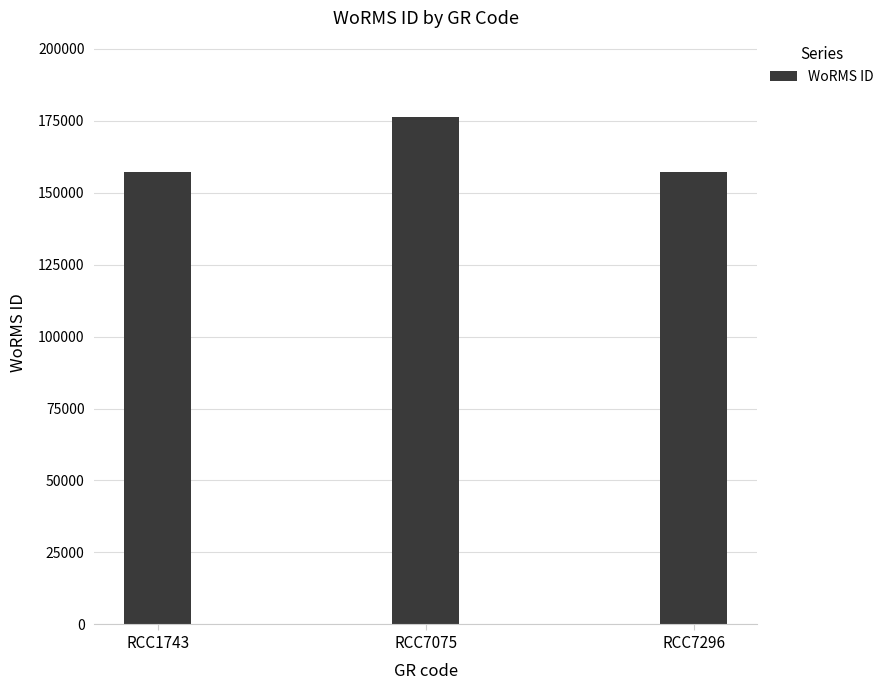

Which category has the highest value across all series?

RCC7075